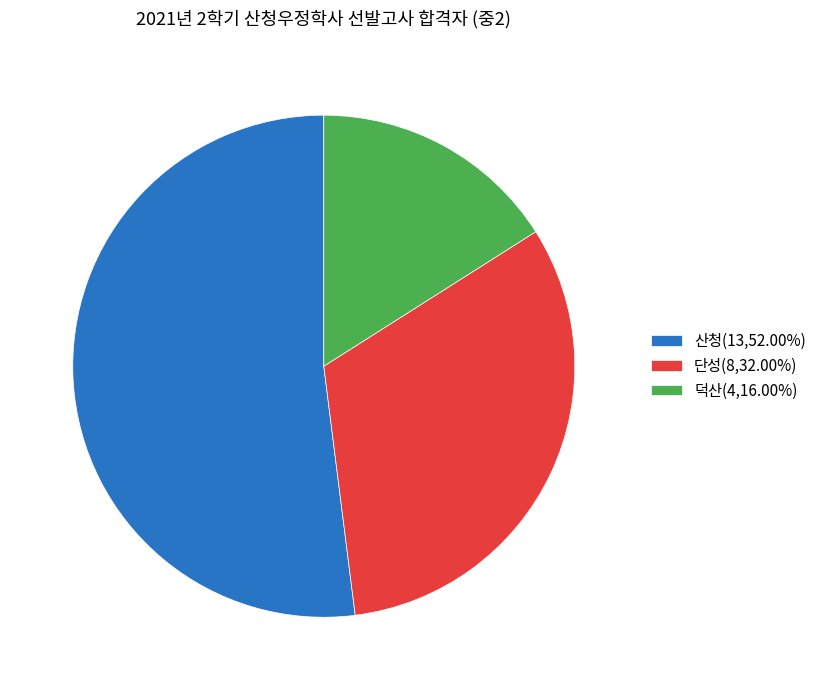

Approximately how many times larger is the value at 덕산(4,16.00%) compared to 산청(13,52.00%)?

0.3